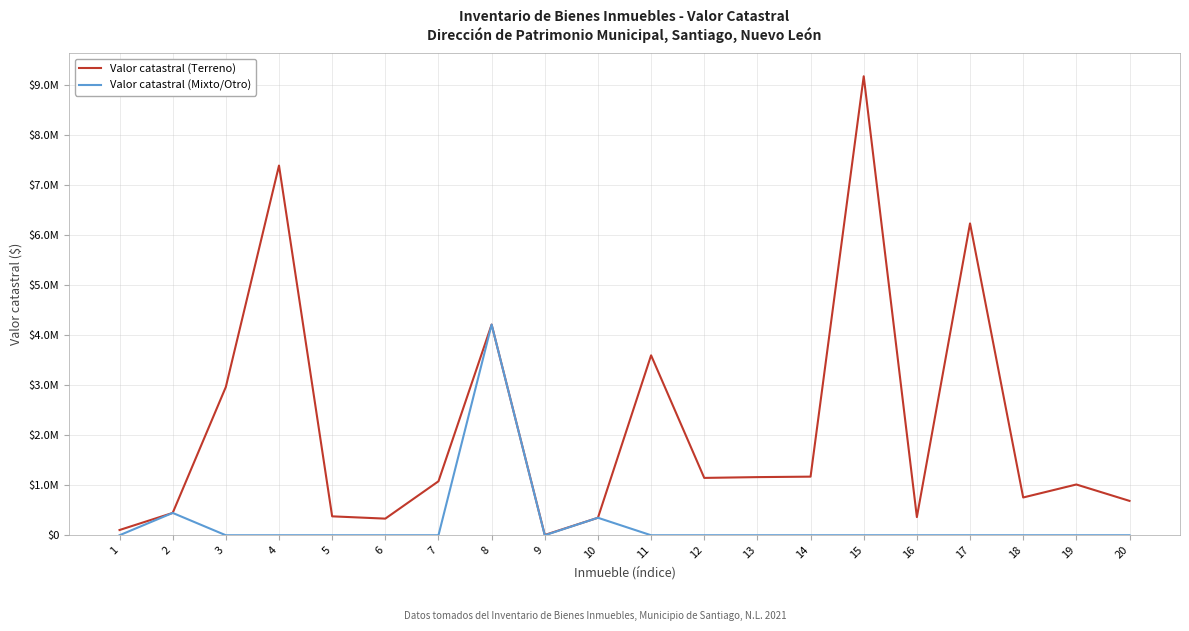

Does the chart display data point markers on the line(s)?

No